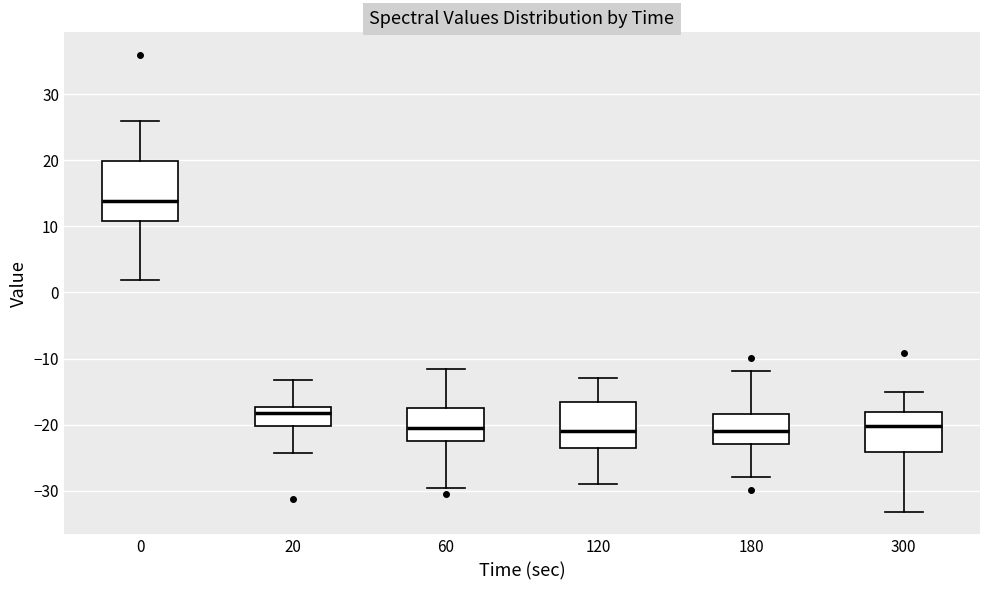

Comparing the boxes themselves (not the whiskers), which one is the tallest?

0